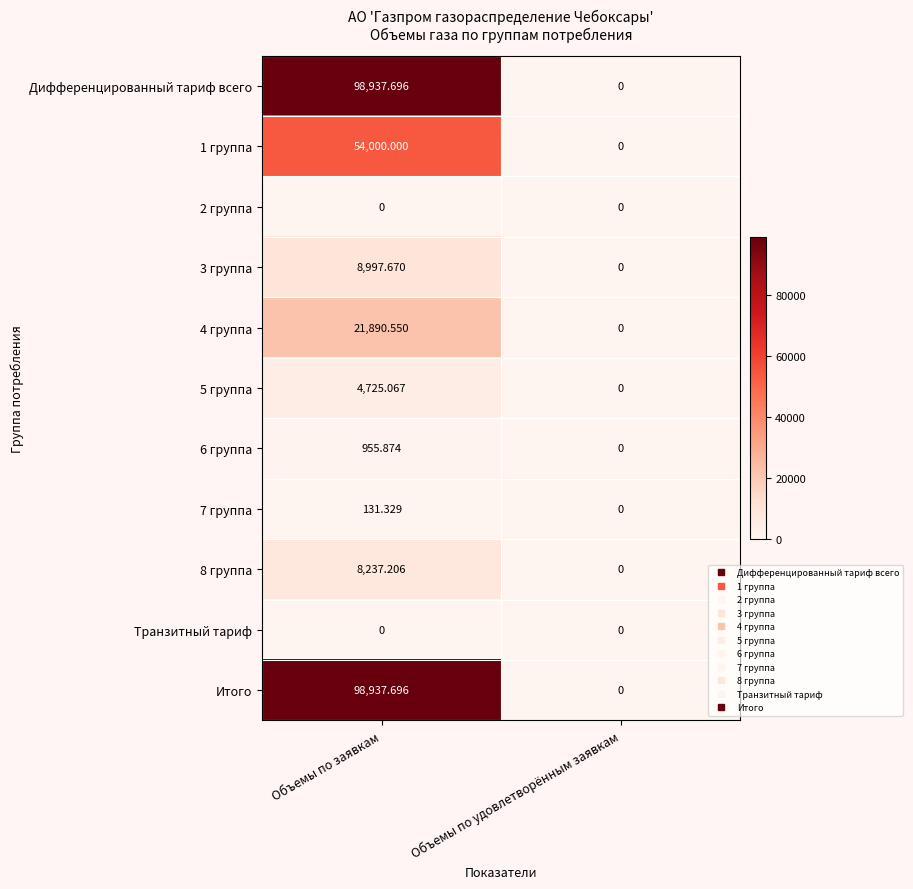

At which label is 4 группа closest to 10945?

Объемы по удовлетворённым заявкам